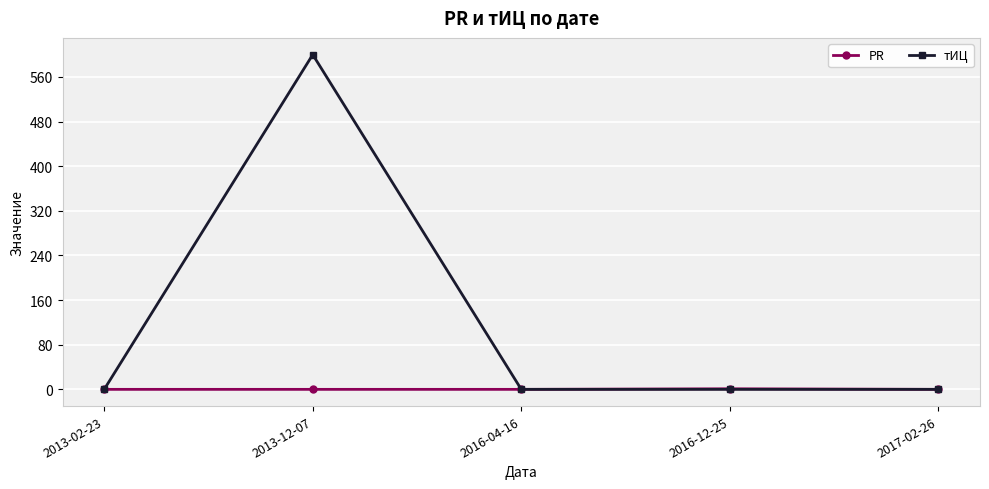

How many lines are shown in the chart?

2